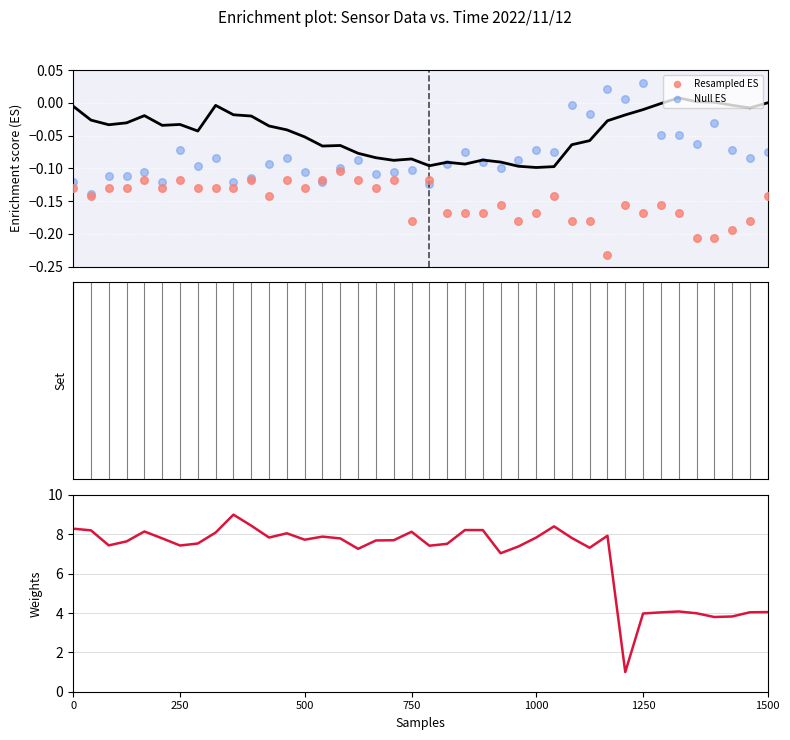

Which series reaches the maximum Y coordinate?

Weights